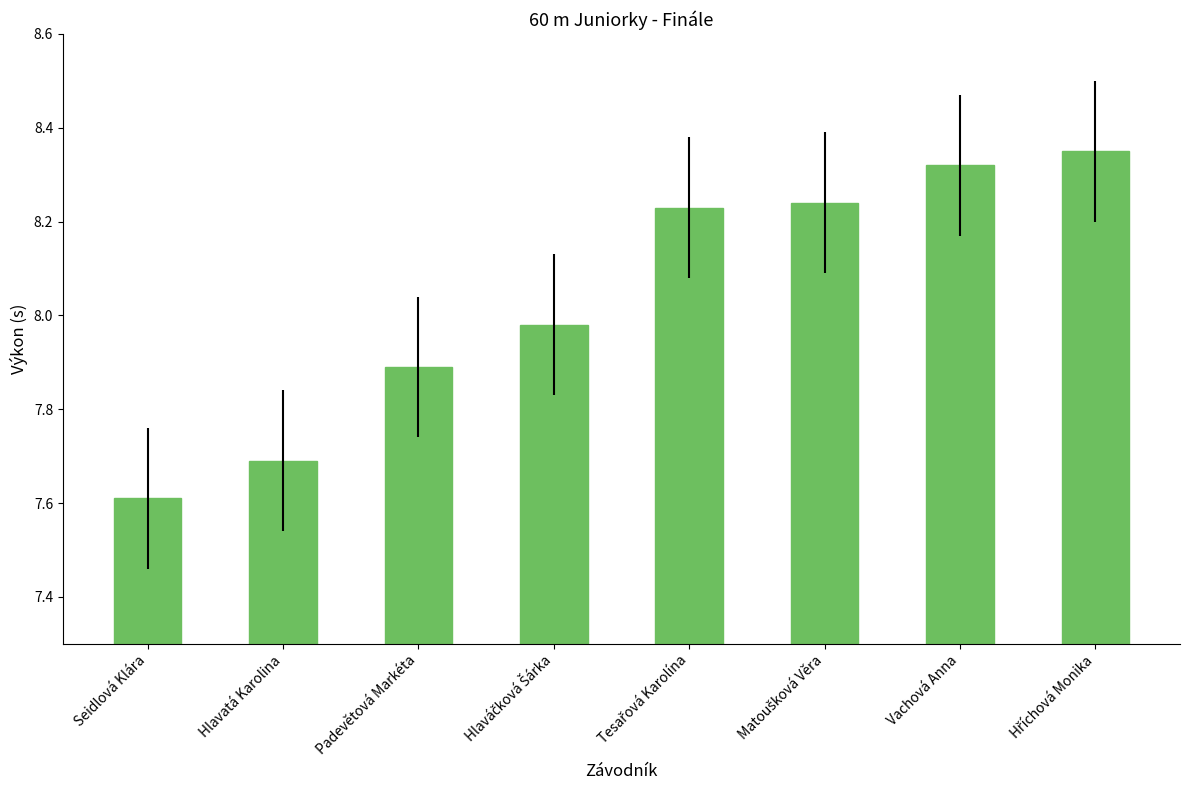

What is the label of the 1st bar from the left?

Seidlová Klára